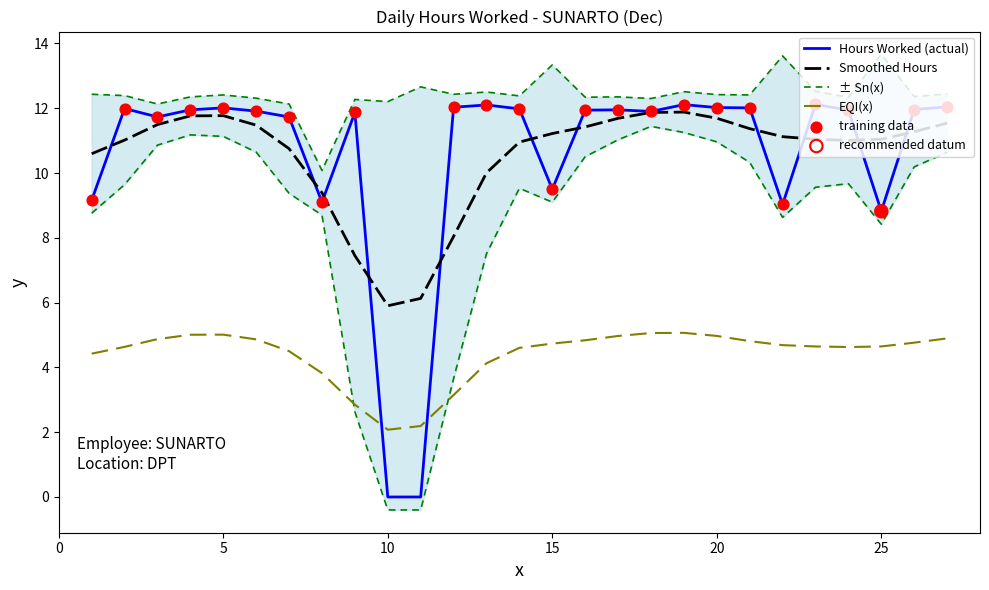

Between 22 and 7, which is larger?

7